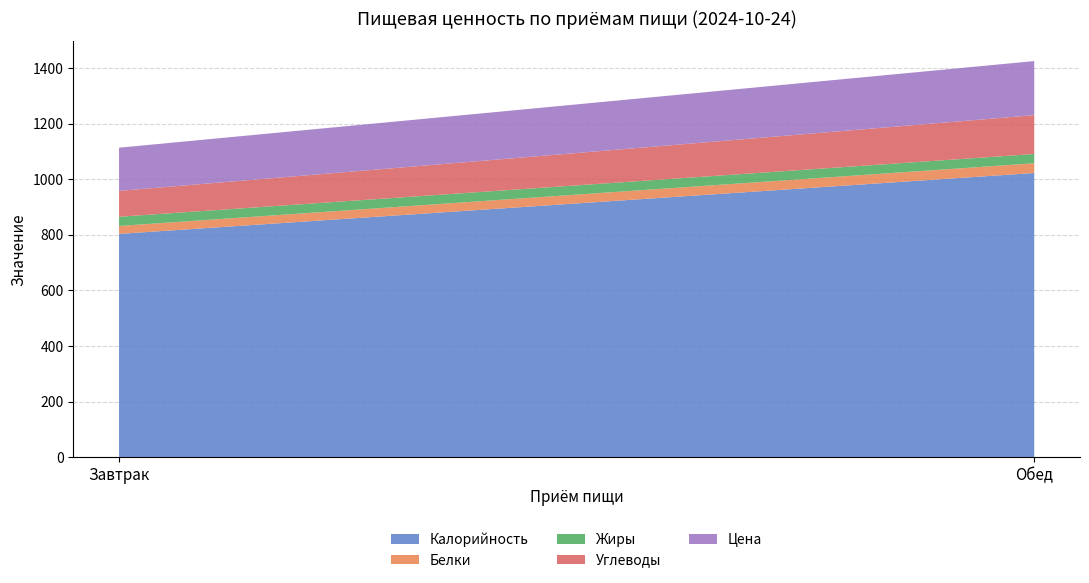

Reading left to right, list all the values displayed in this chart.

Калорийность: 803.7	1023.0
Белки: 28.5	35.0
Жиры: 33.2	33.3
Углеводы: 93.2	139.9
Цена: 155.4	194.7